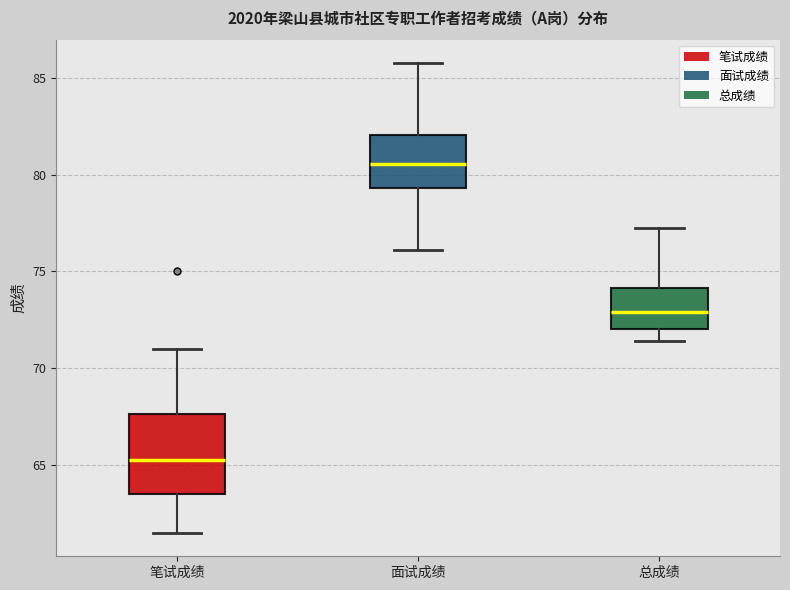

Reading left to right, transcribe this box plot: for each box, give where its median line is, the range the box spans, and where its two whiskers end, as read against the y-axis. The values are not printed on the chart, so give them approximately, as read against the axis.

笔试成绩: median 65.5, box 63.5 to 67.5, whiskers 61.5 to 71.0
面试成绩: median 80.5, box 79.5 to 82.0, whiskers 76.0 to 86.0
总成绩: median 73.0, box 72.0 to 74.0, whiskers 71.5 to 77.5